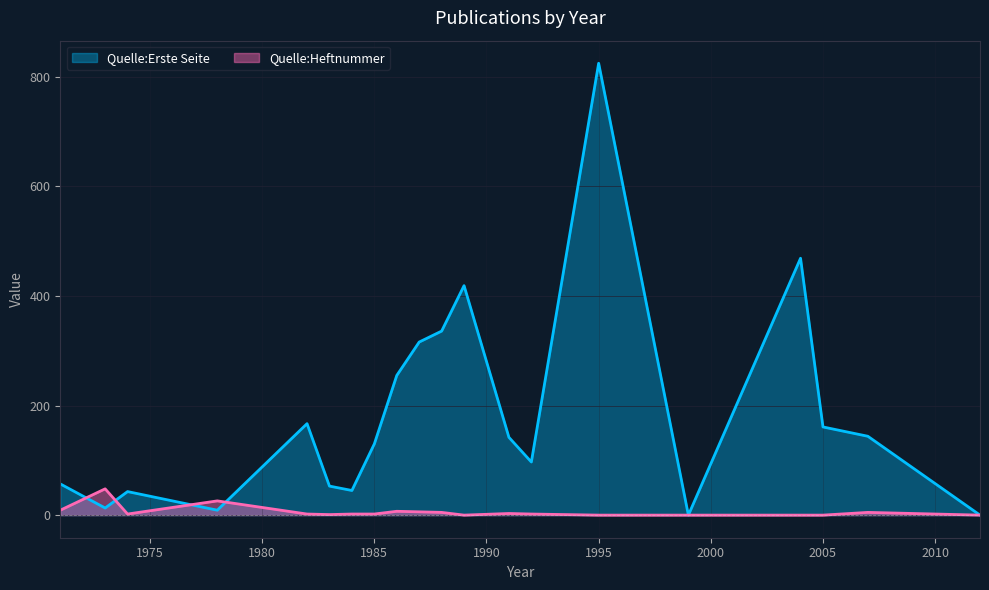

What is the total value across all series at 1974?

45